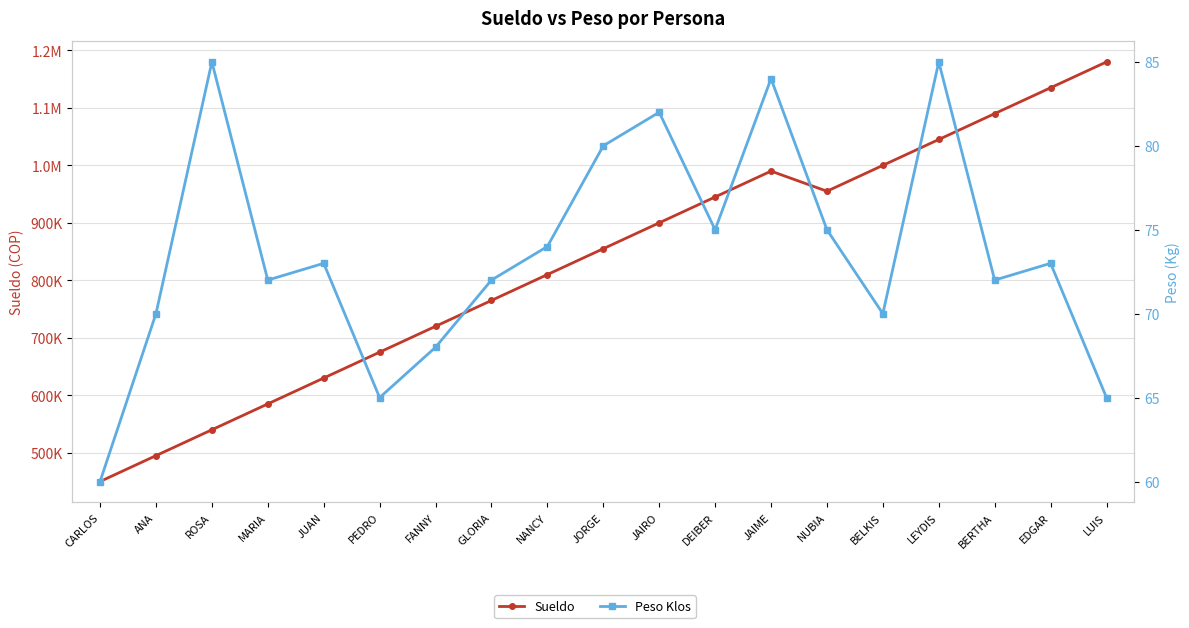

What is the label of the 4th point from the right?

LEYDIS